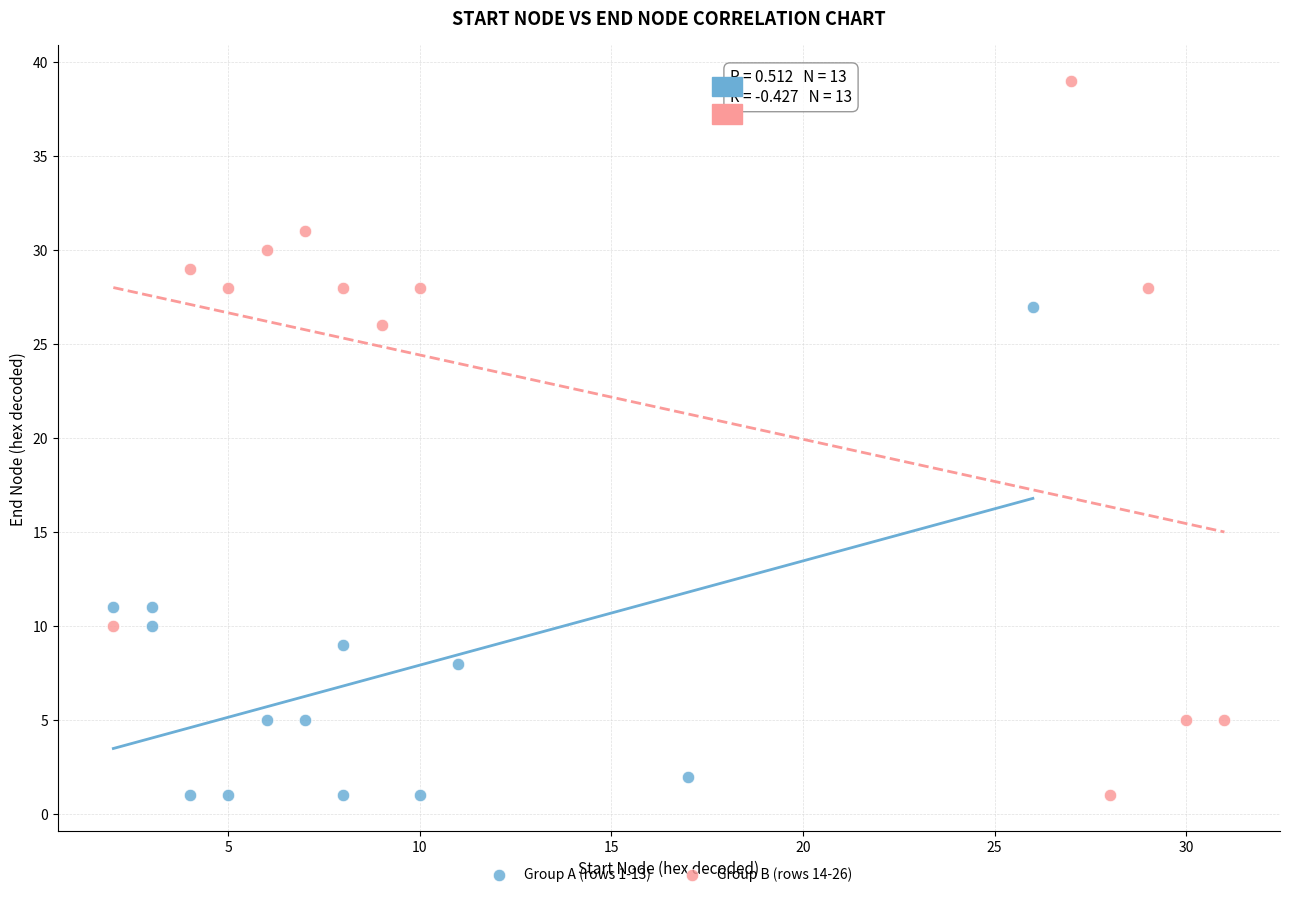

What are all the series names shown in the legend?

Group A (rows 1-13), Group B (rows 14-26)